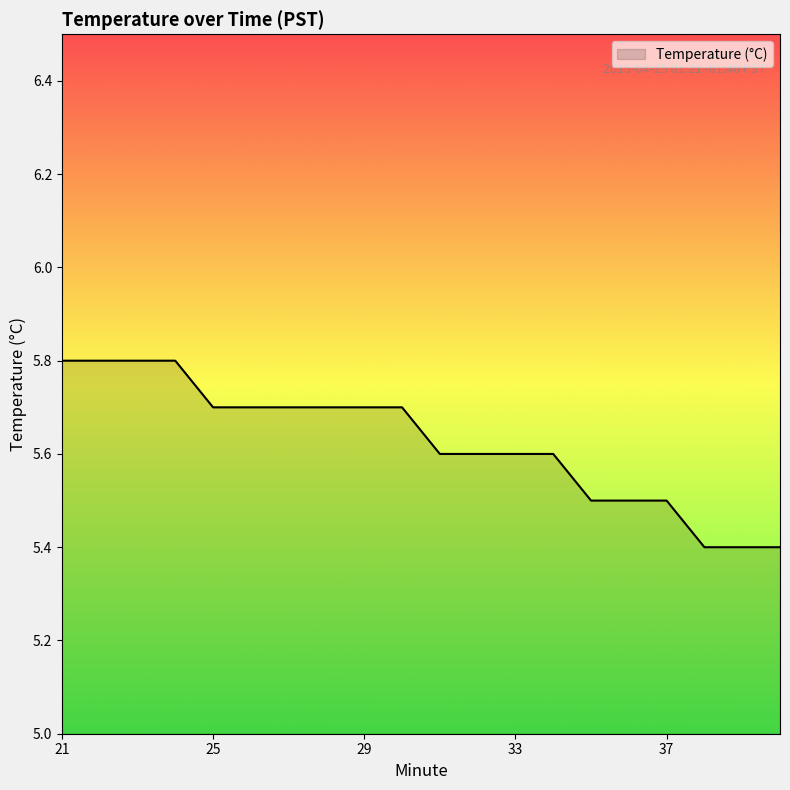

What is the difference between the maximum and minimum values?

0.4